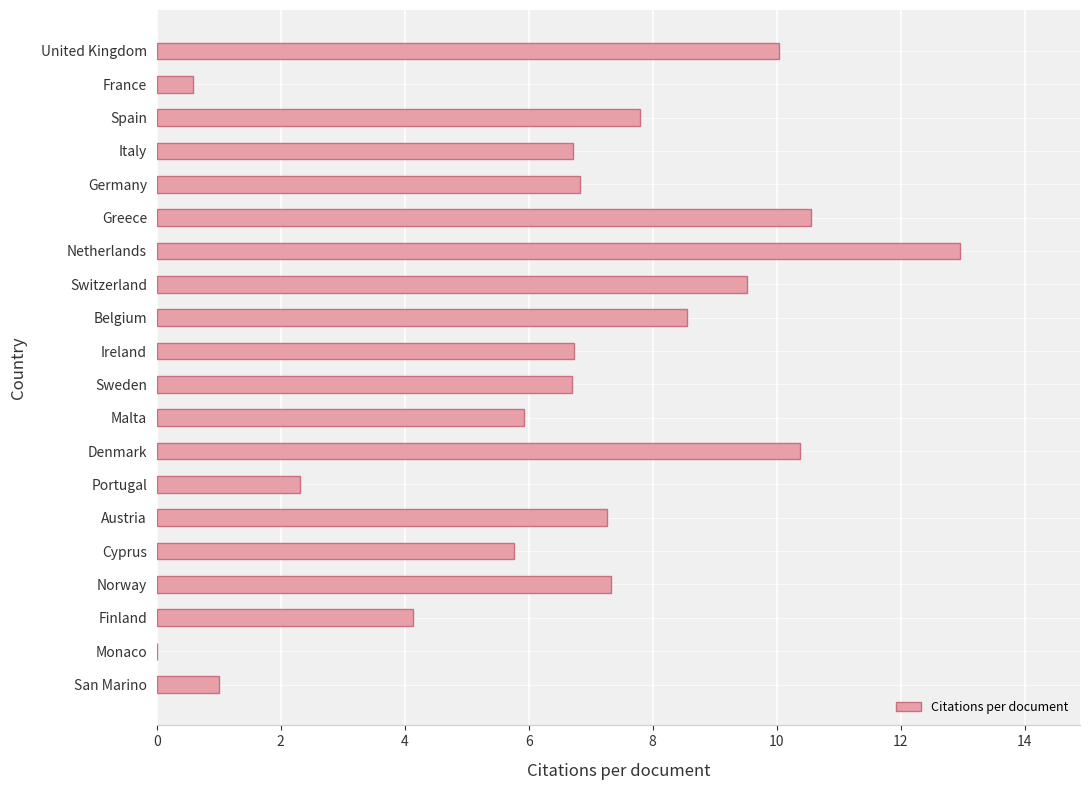

The chart shows a value of 12.0 at Norway. True or false?

False